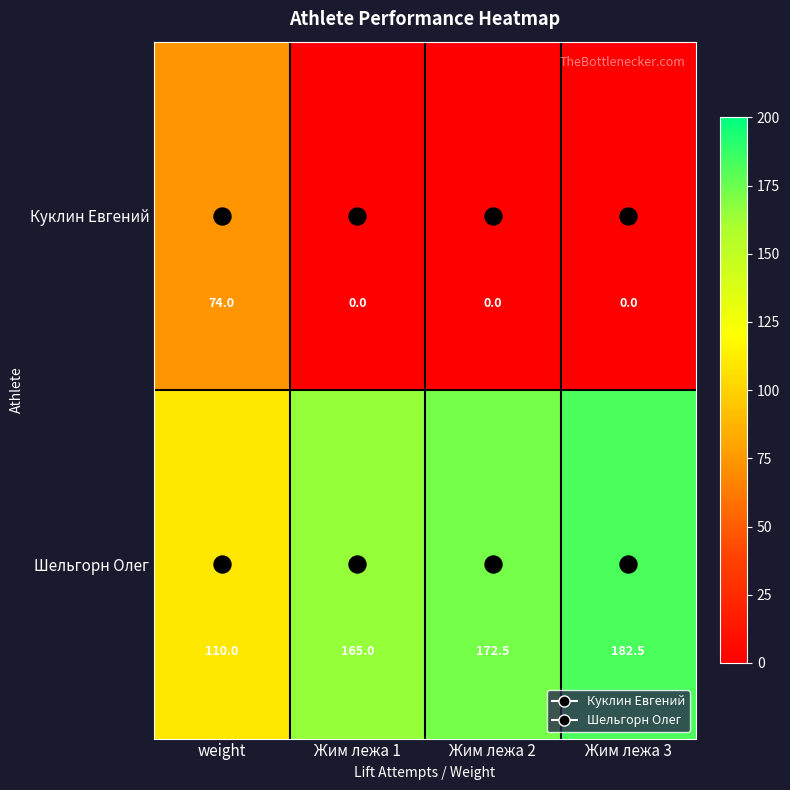

Which series has the largest total across all categories?

Шельгорн Олег